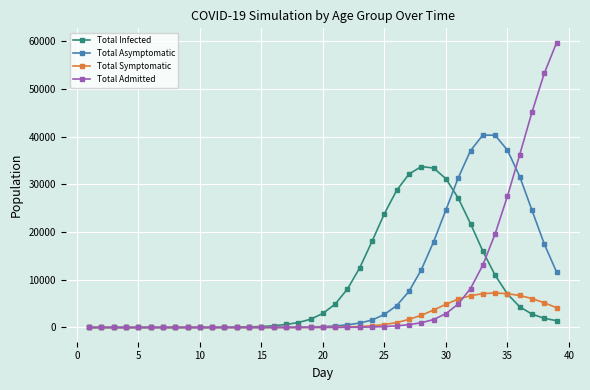

What is the difference between the second highest and minimum values in the Total Asymptomatic series?

40301